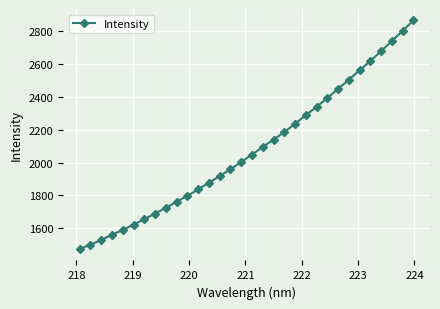

True or false: there are more than 2 points higher than both neighbors.

False